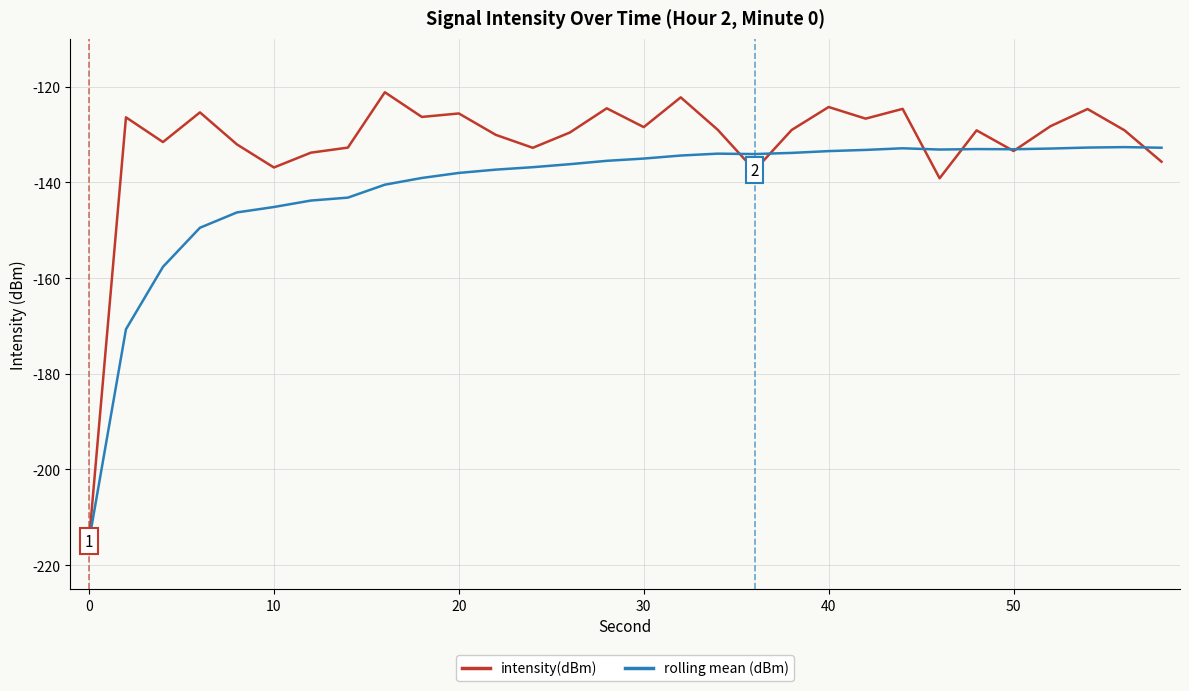

What are all the series names shown in the legend?

intensity(dBm), rolling mean (dBm)